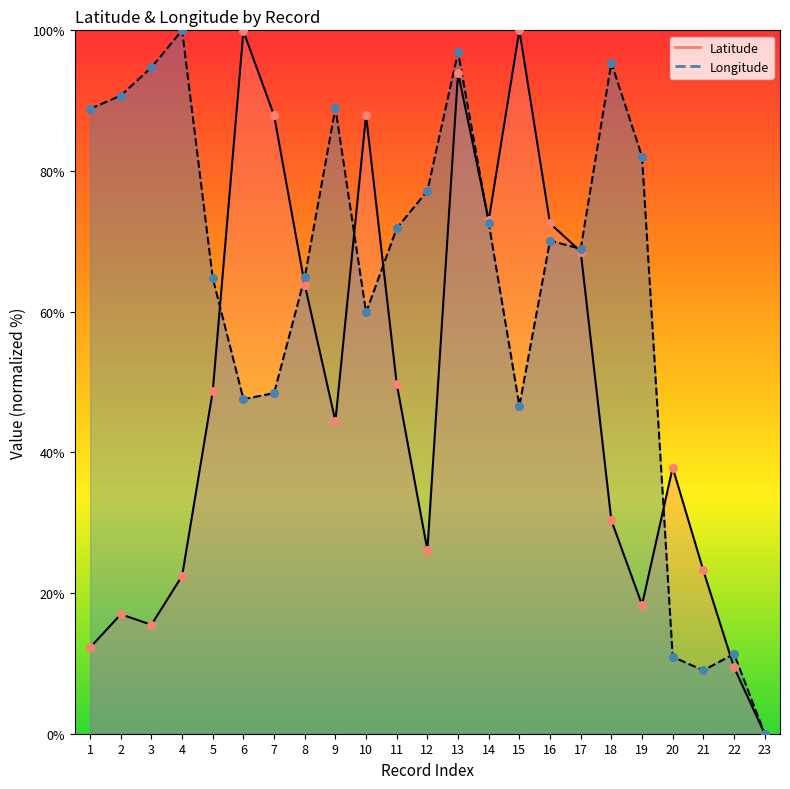

At how many categories does at least one series exceed 30?

20